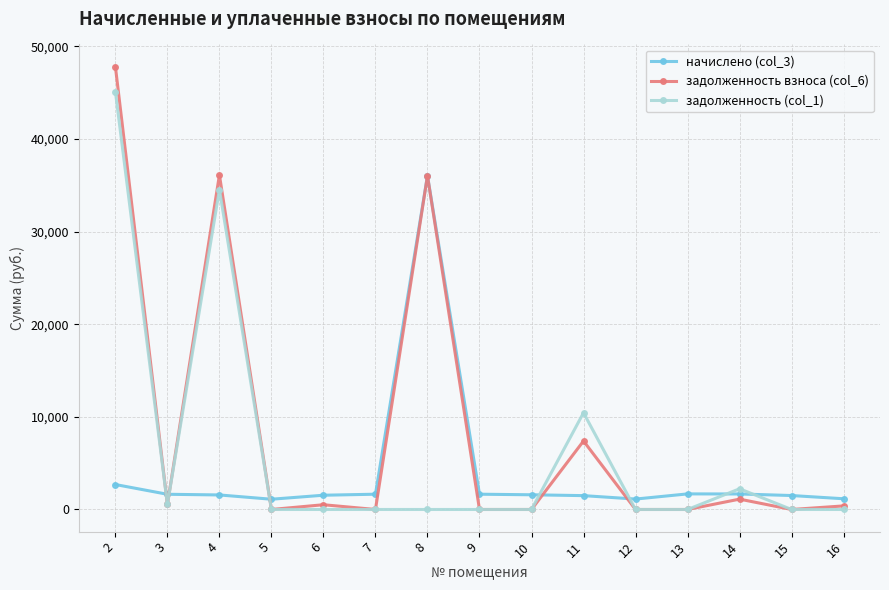

What is the difference between the начислено (col_3) values at 11 and 2?

1198.8